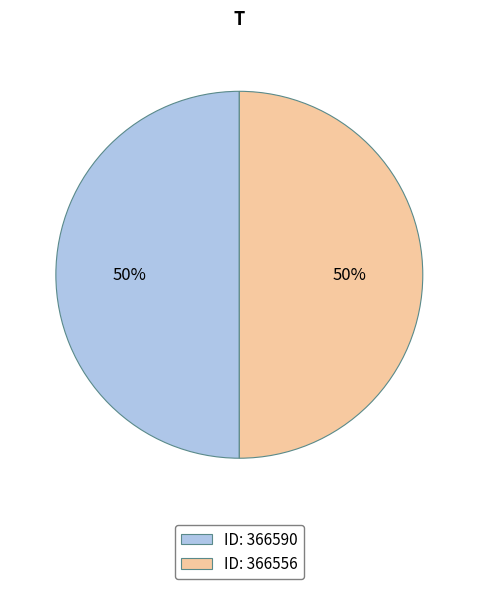

True or false: ID: 366556 accounts for 50% of the total.

True